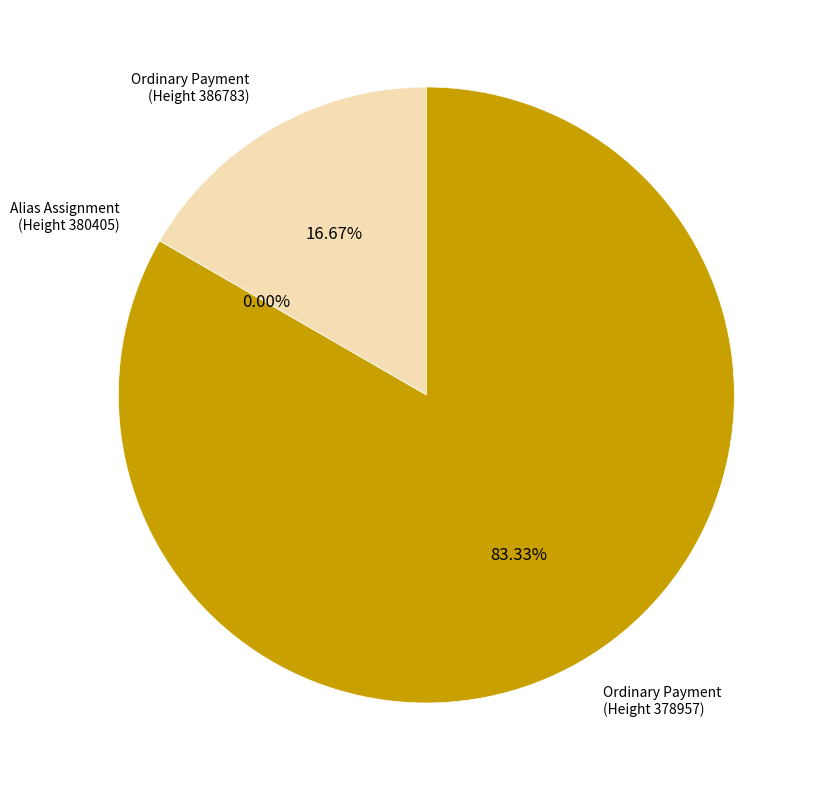

To the nearest percent, what portion does Ordinary Payment
(Height 386783) represent?

17%